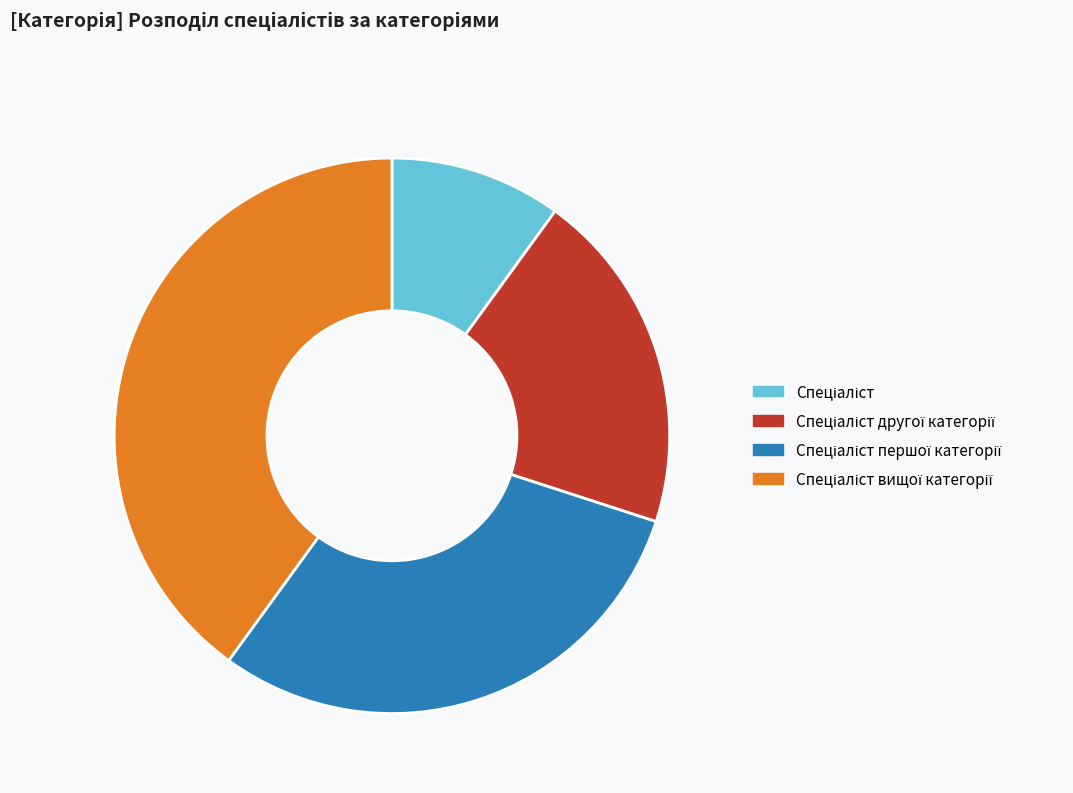

Count the number of slices in the pie.

4